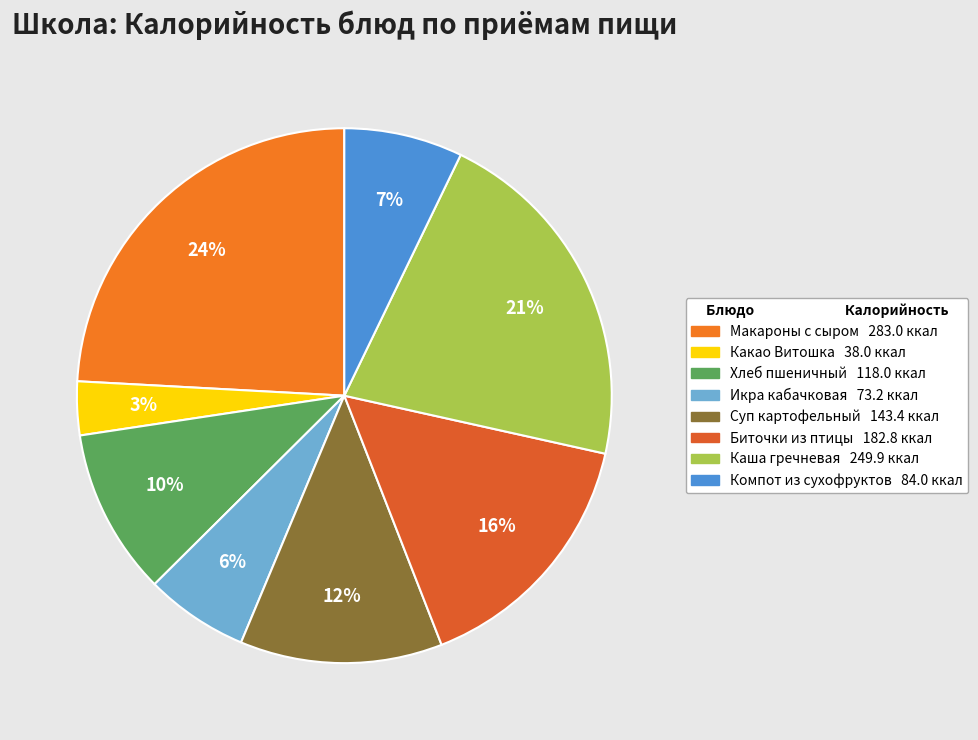

Count the number of slices in the pie.

8